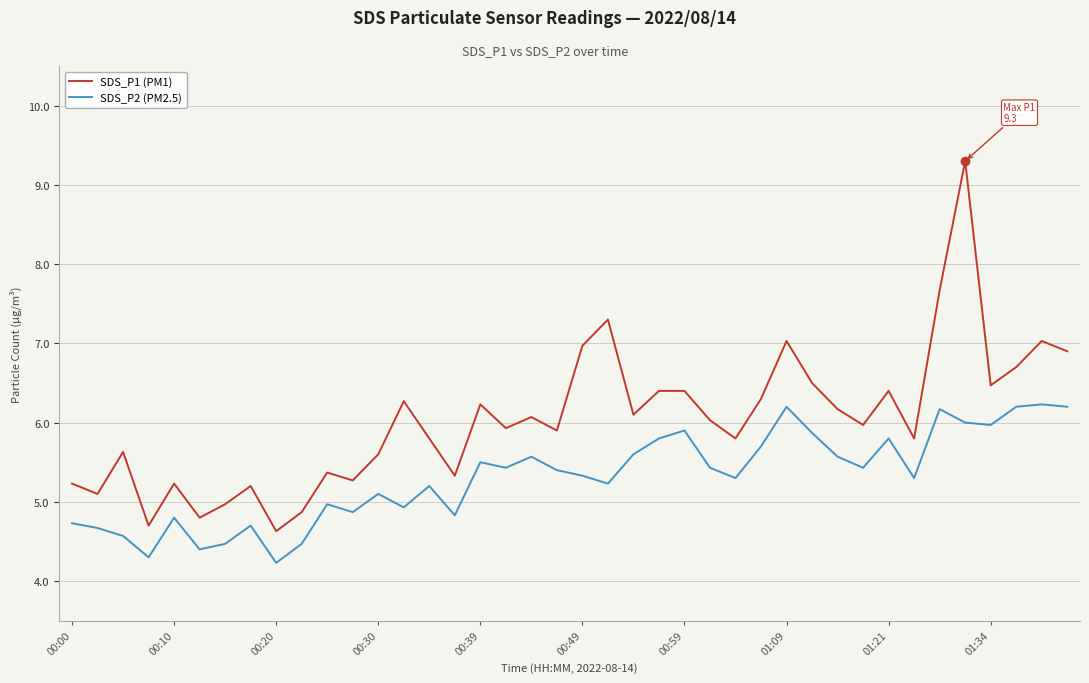

Reading left to right, transcribe all the data shown in this chart.

SDS_P1 (PM1): 5.2	5.1	5.6	4.7	5.2	4.8	5.0	5.2	4.6	4.9	5.4	5.3	5.6	6.3	5.8	5.3	6.2	5.9	6.1	5.9	7.0	7.3	6.1	6.4	6.4	6.0	5.8	6.3	7.0	6.5	6.2	6.0	6.4	5.8	7.7	9.3	6.5	6.7	7.0	6.9
SDS_P2 (PM2.5): 4.7	4.7	4.6	4.3	4.8	4.4	4.5	4.7	4.2	4.5	5.0	4.9	5.1	4.9	5.2	4.8	5.5	5.4	5.6	5.4	5.3	5.2	5.6	5.8	5.9	5.4	5.3	5.7	6.2	5.9	5.6	5.4	5.8	5.3	6.2	6.0	6.0	6.2	6.2	6.2